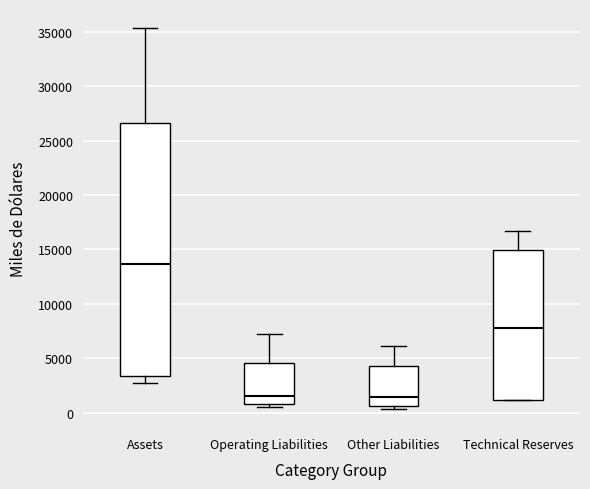

Reading left to right, transcribe this box plot: for each box, give where its median line is, the range the box spans, and where its two whiskers end, as read against the y-axis. The values are not printed on the chart, so give them approximately, as read against the axis.

Assets: median 13500, box 3500 to 26500, whiskers 2500 to 35500
Operating Liabilities: median 1500, box 1000 to 4500, whiskers 500 to 7000
Other Liabilities: median 1500, box 500 to 4500, whiskers 500 (just below the box's lower edge) to 6000
Technical Reserves: median 8000, box 1000 to 15000, whiskers 1000 to 16500